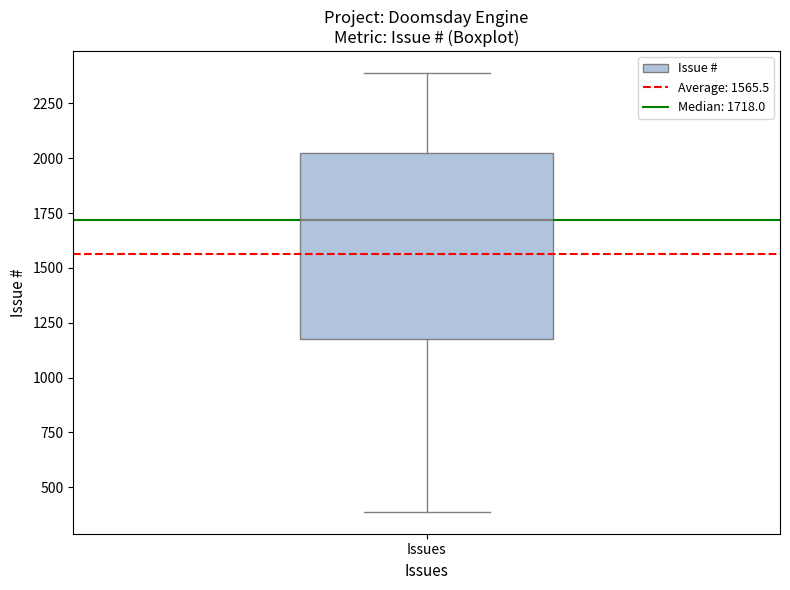

Read this box plot against the y-axis: the position of the median line, the range covered by the box, and the ends of both whiskers. The values are not printed on the chart, so give them approximately, as read against the axis.

median 1700, box 1150 to 2000, whiskers 400 to 2400